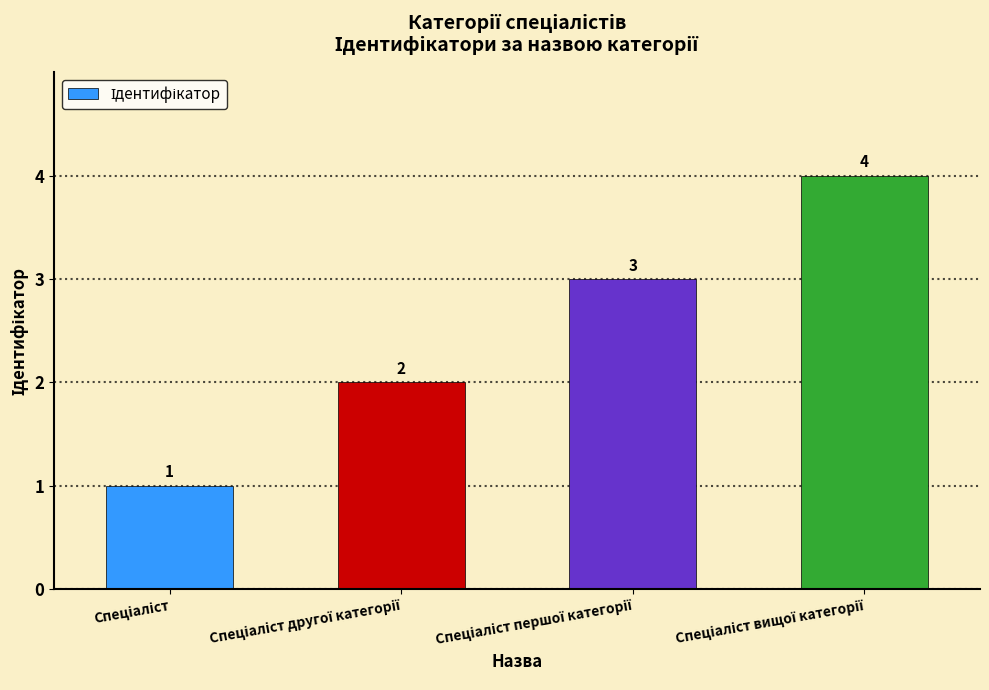

Reading left to right, transcribe all the data shown in this chart.

1	2	3	4